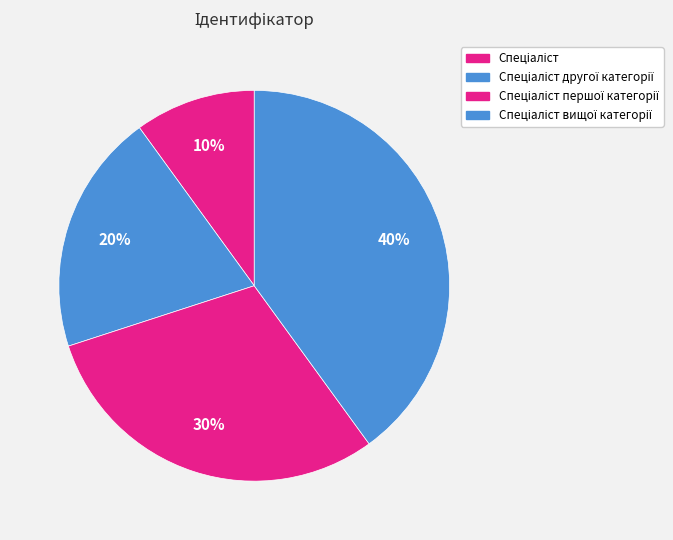

How many segments does this pie chart have?

4